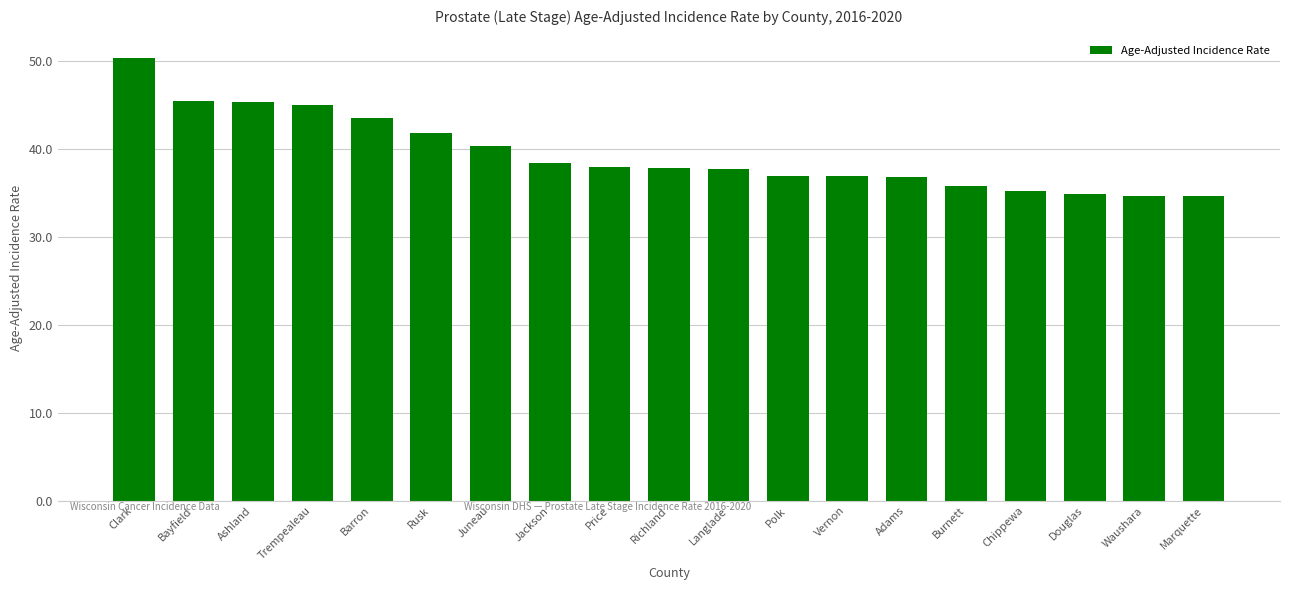

Which has a higher value, Adams or Marquette?

Adams